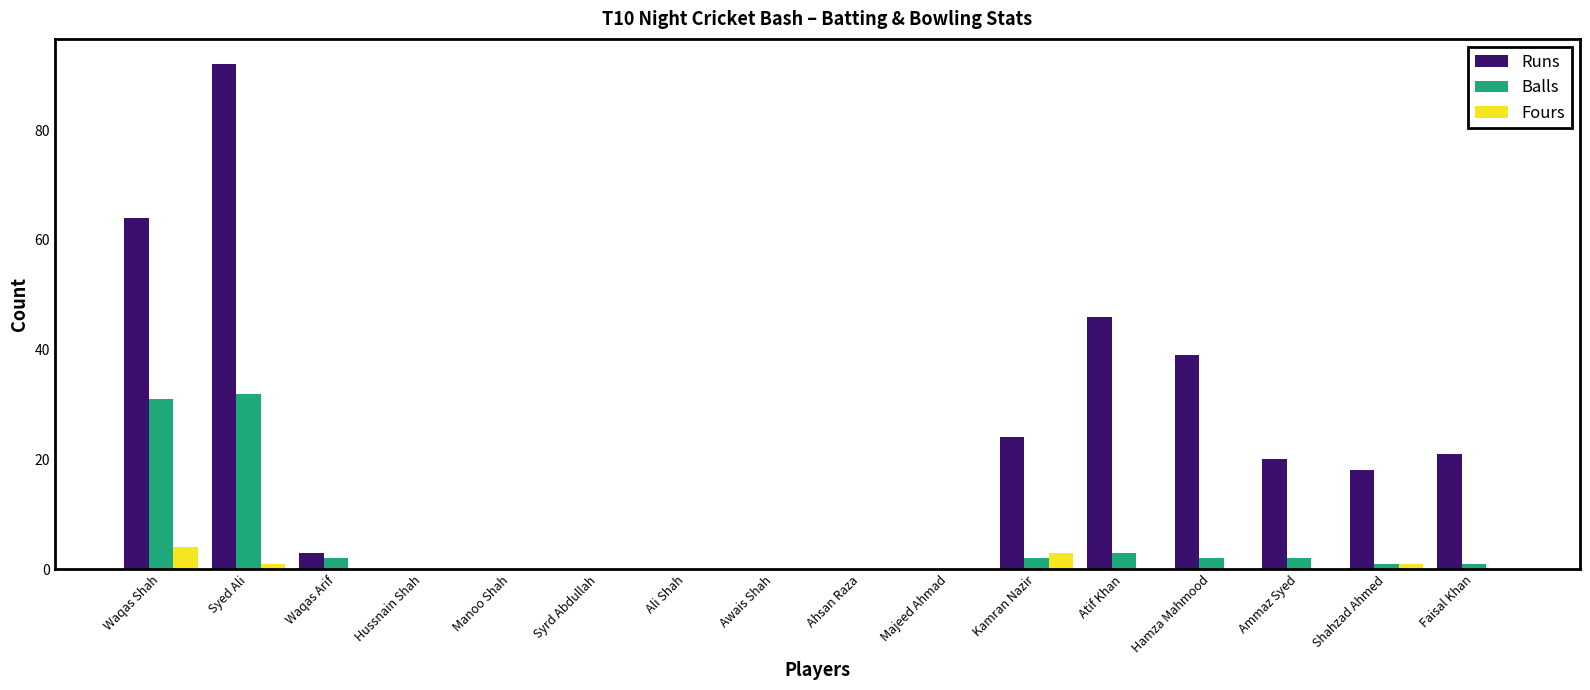

Which category has the highest value in the Runs series?

Syed Ali